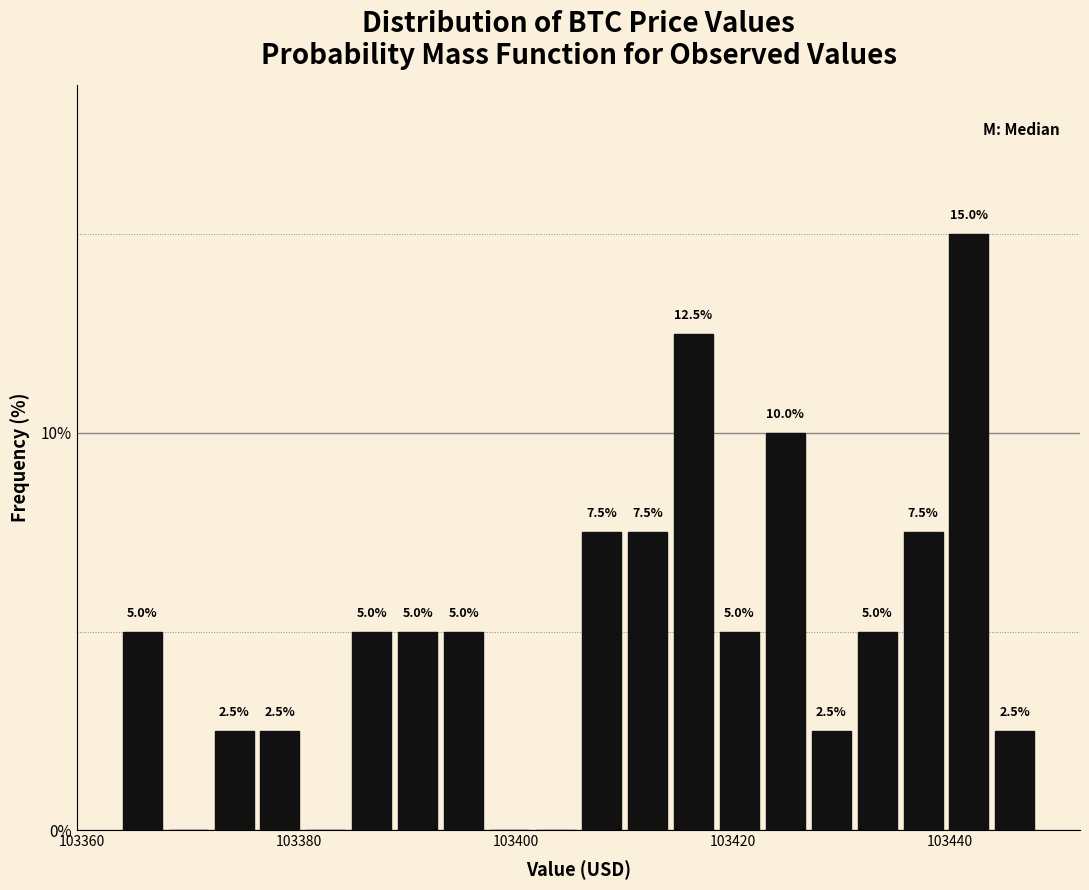

Read against the x-axis, roughly where is the centre of the tallest bar?

103442